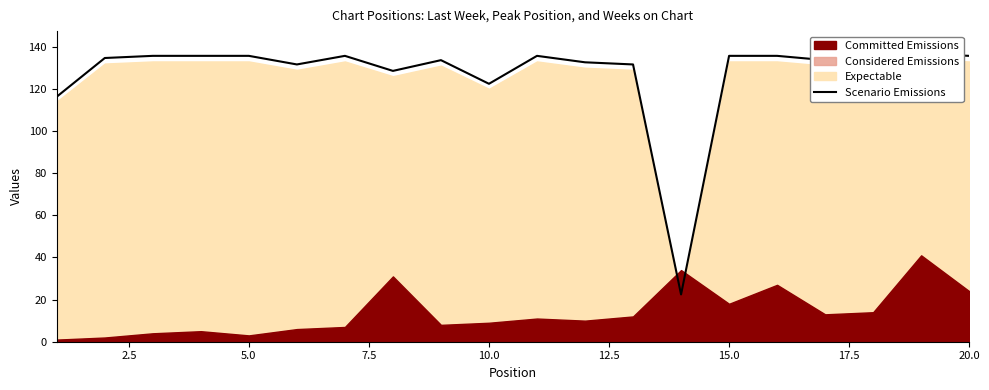

Which has a higher value, 19 or 5.0?

19